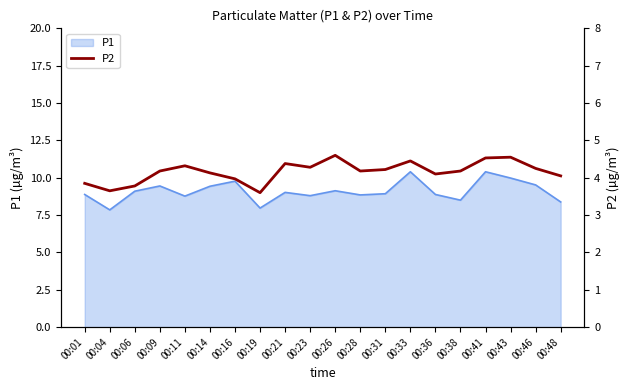

True or false: the data has more than 1 interior local peaks.

True